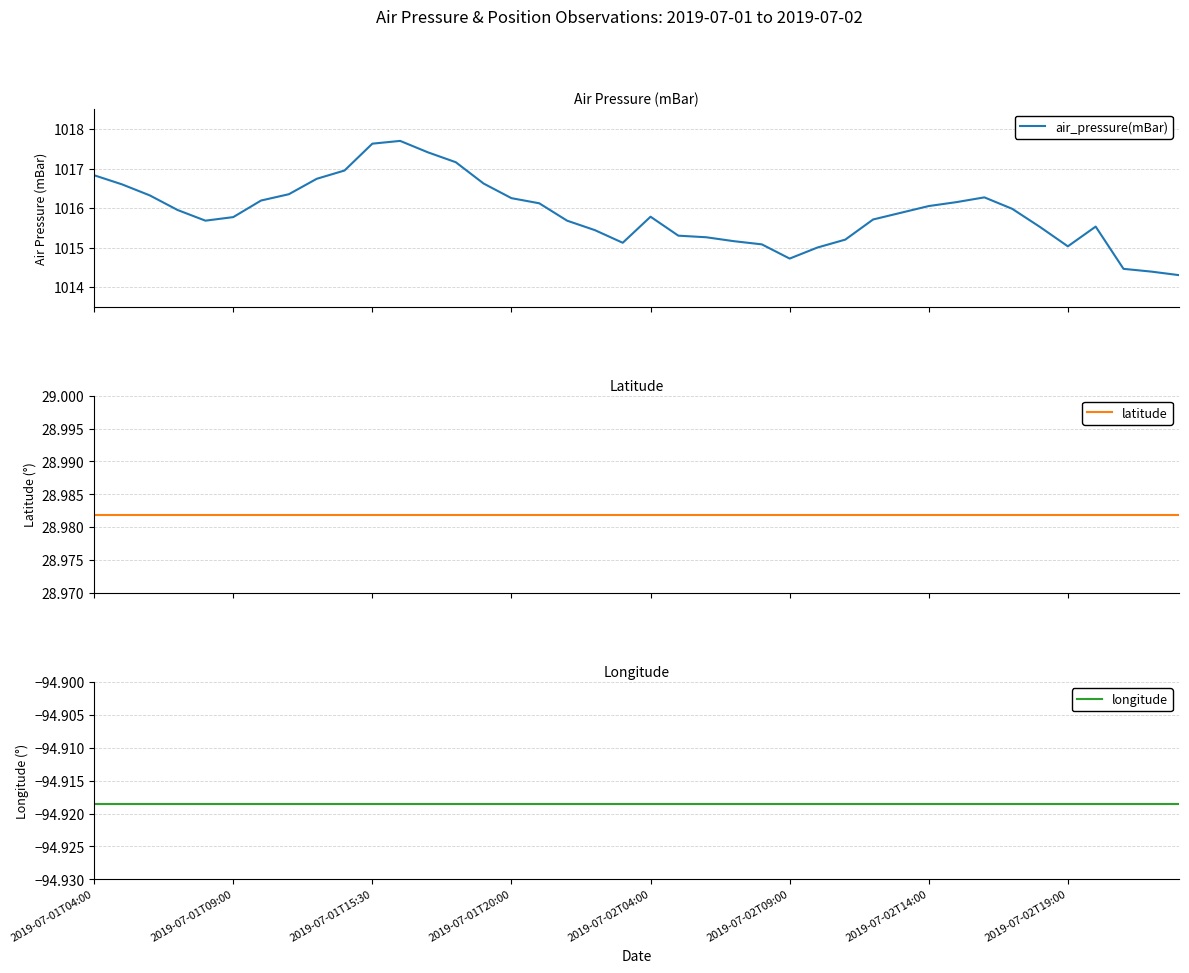

What is the difference between the air_pressure(mBar) values at 23 and 29?

0.7